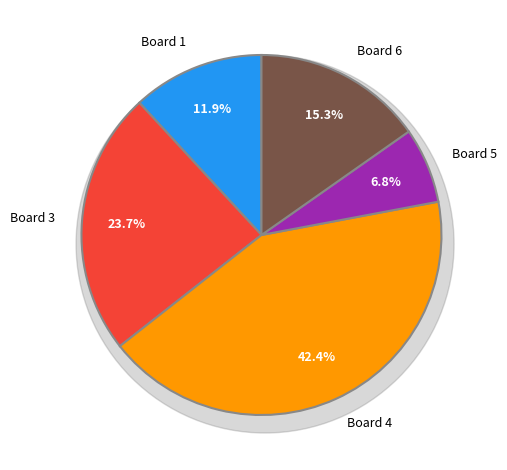

What is the largest slice in the pie chart?

Board 4